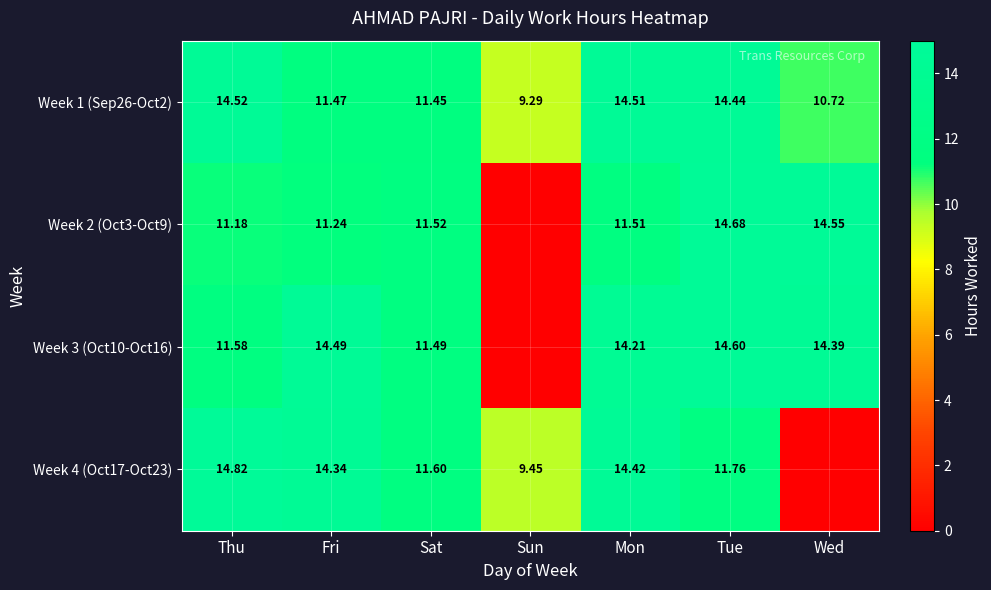

How many values in the Week 1 (Sep26-Oct2) series are below 11?

2